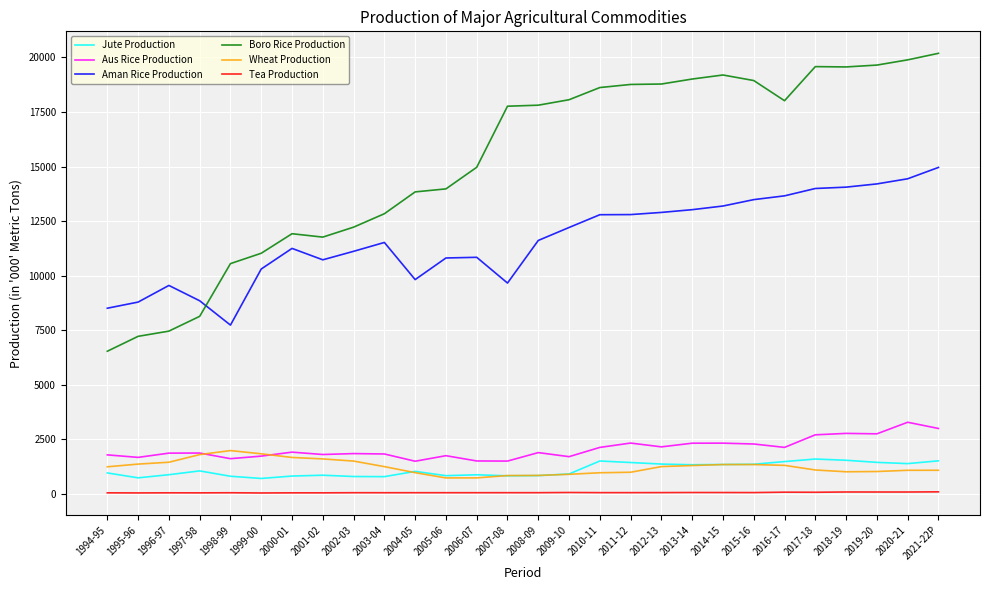

What is the maximum value shown in the chart?

20185